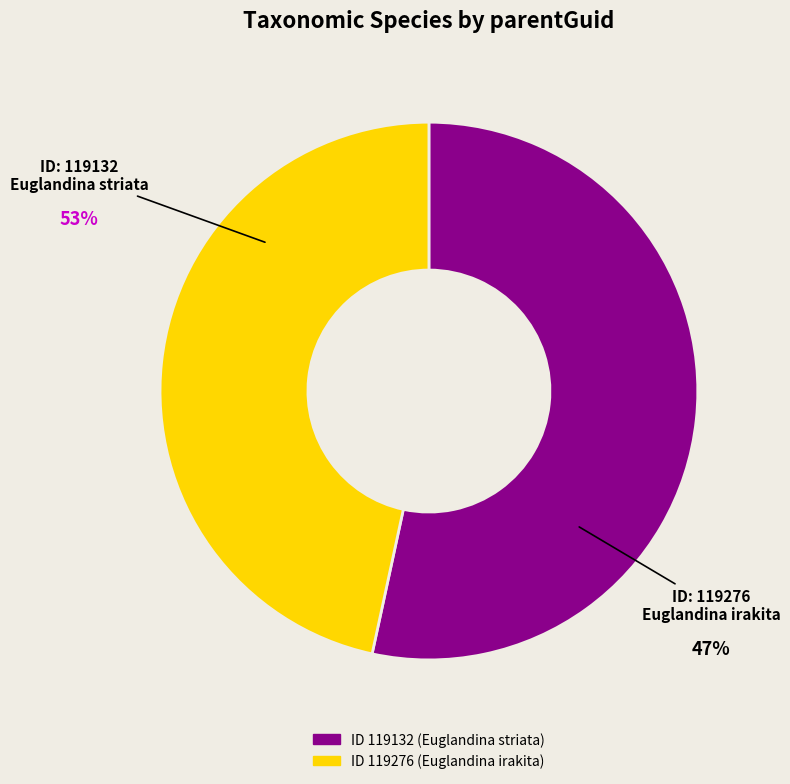

Is there a majority slice in this chart?

Yes